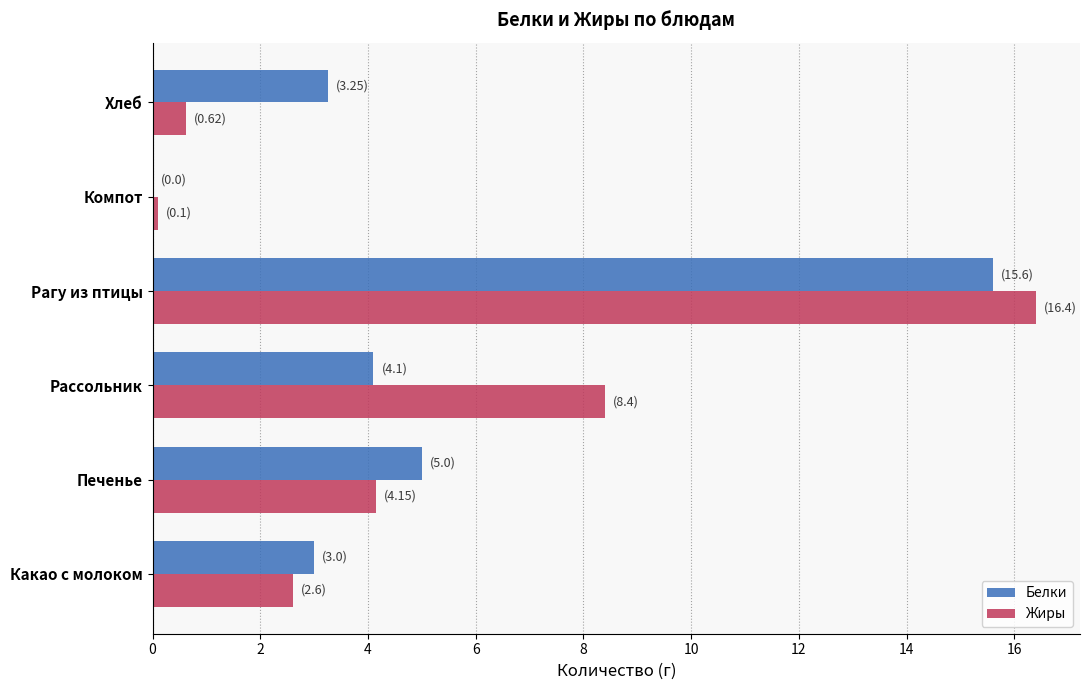

Between Печенье and Рассольник, which series saw the biggest shift?

Жиры